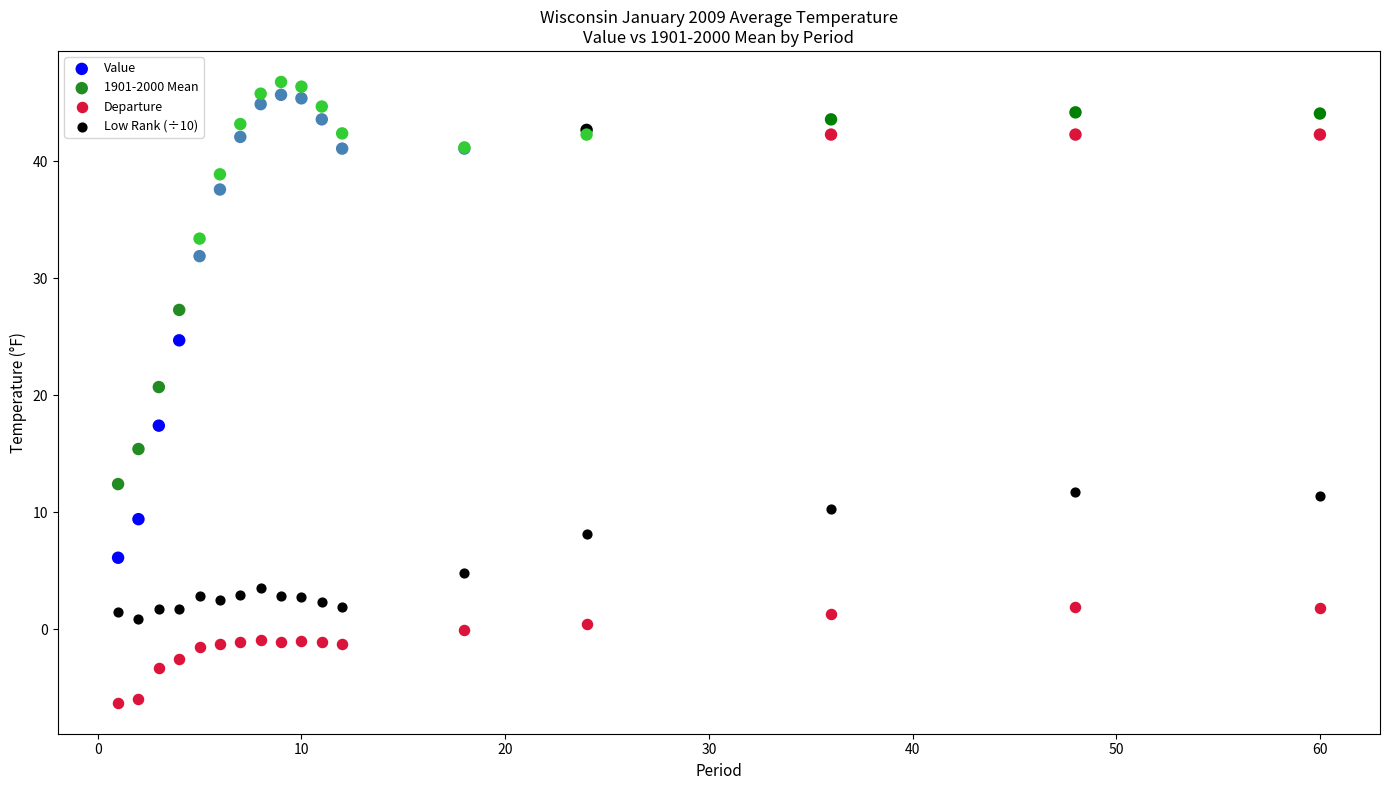

Across all series, what Y value is closest to 20?

20.7